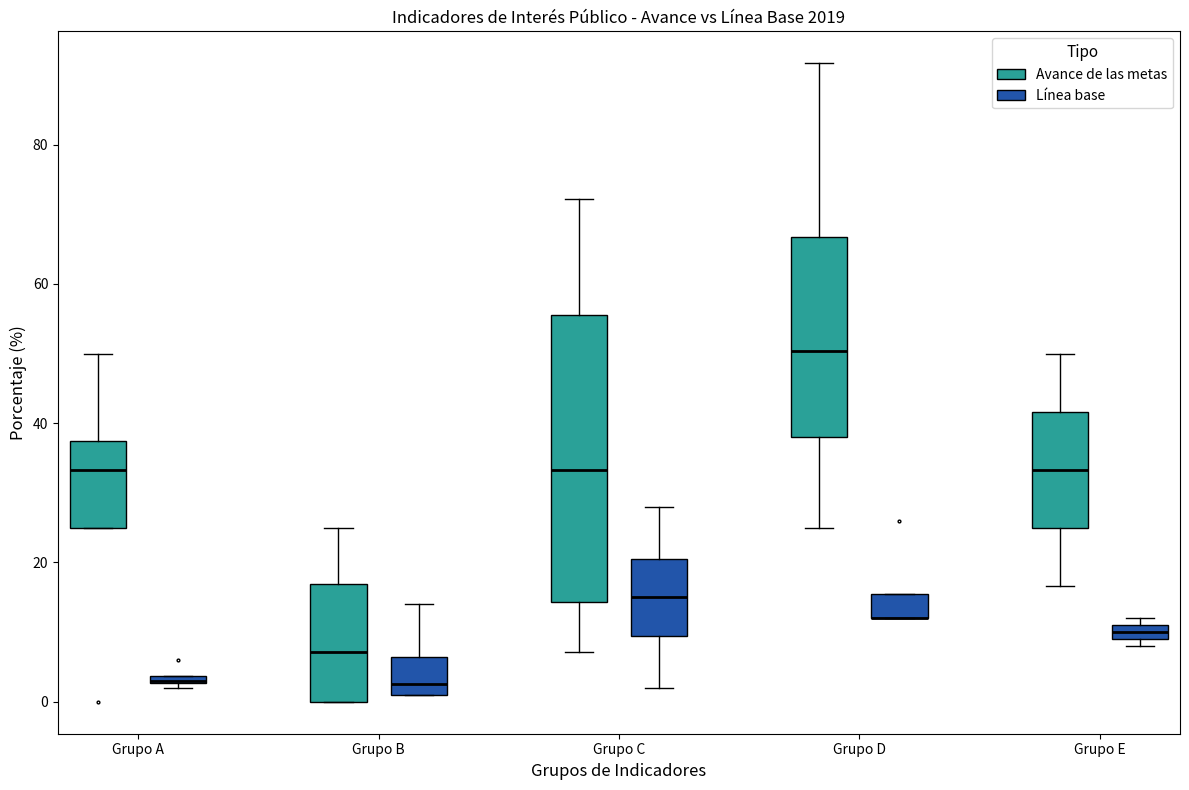

Comparing the boxes themselves (not the whiskers), which one is the tallest?

Grupo C (Avance de las metas)